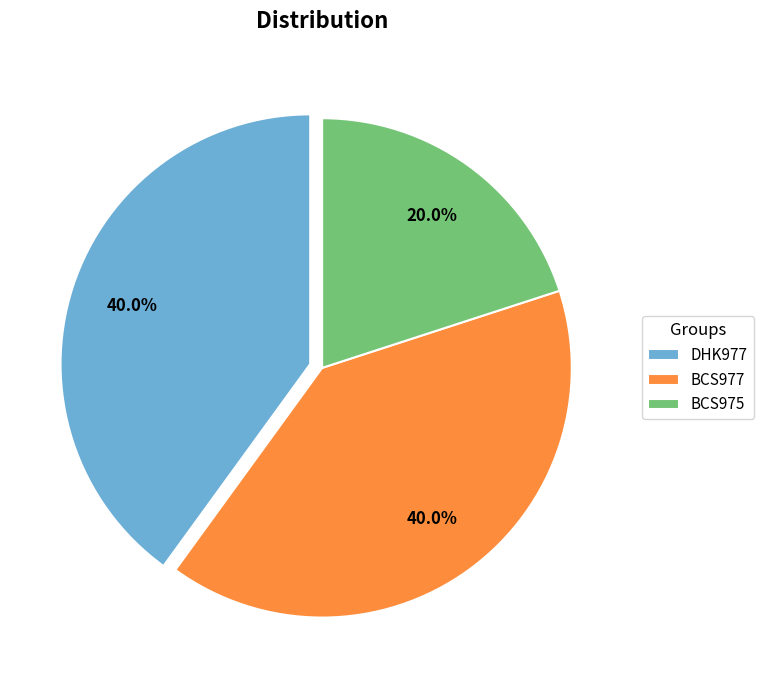

True or false: DHK977 accounts for 40% of the total.

True